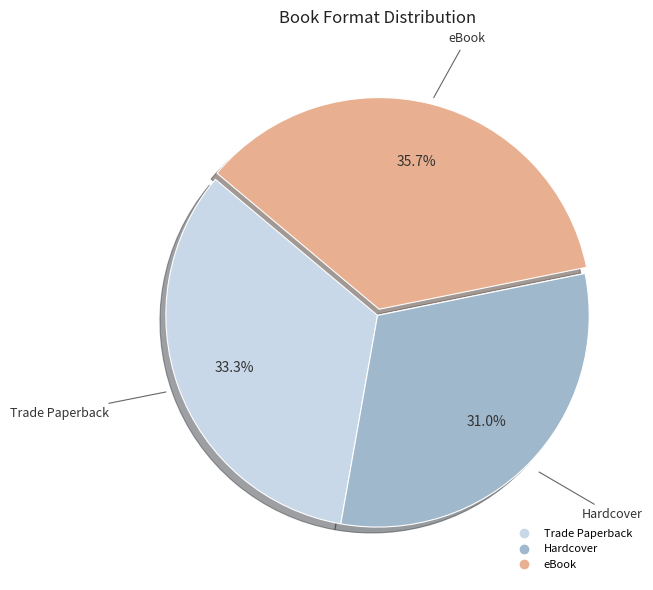

How many slices are in this pie chart?

3